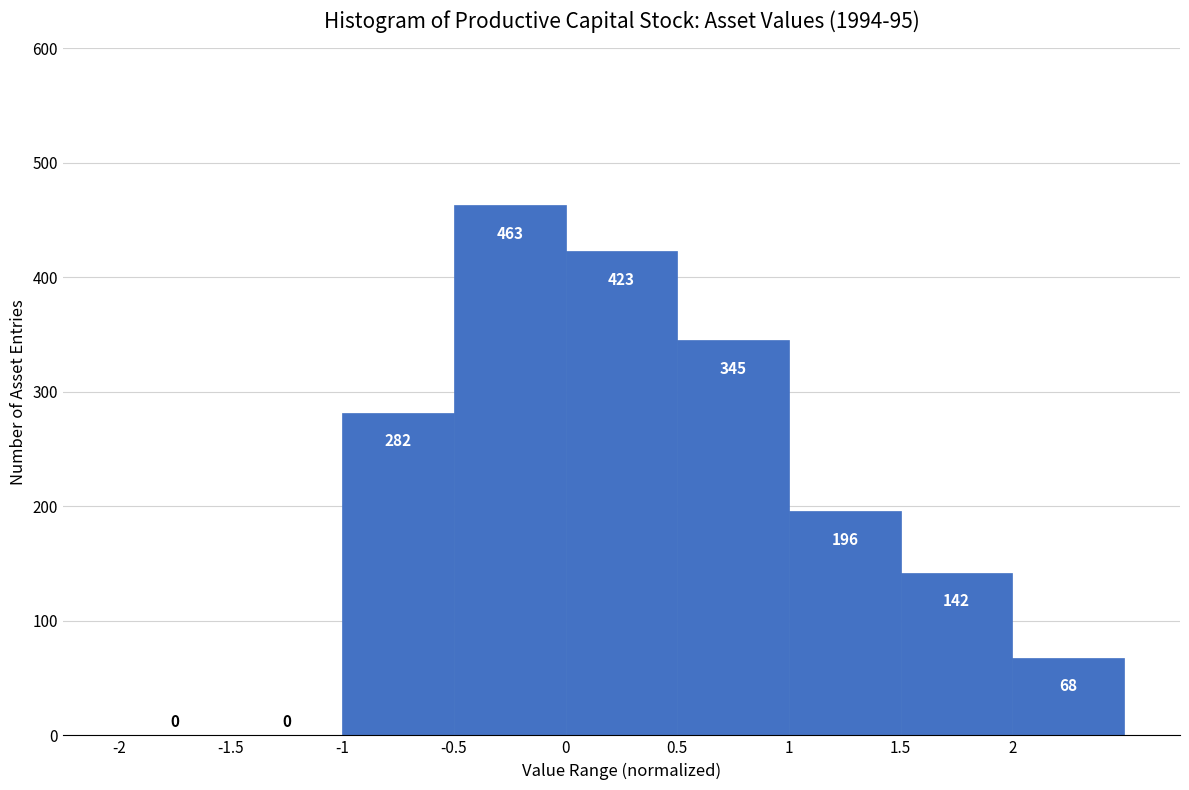

Which range on the x-axis has the tallest bar?

-0.5 to 0.0